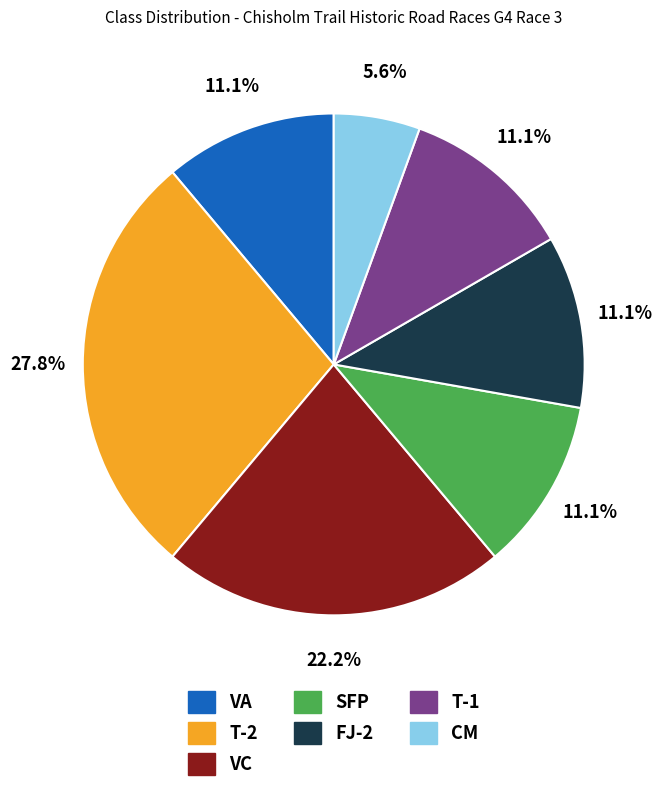

To the nearest percent, what percentage of the pie is T-1?

11%